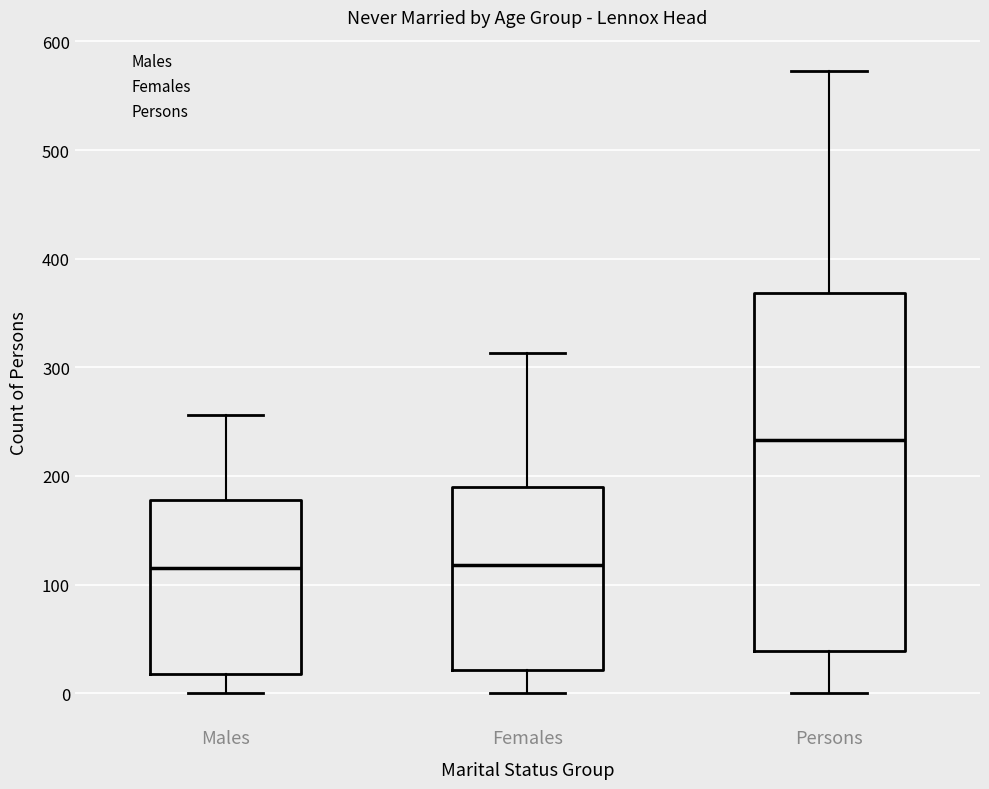

Where is the lower edge of the box for Females on the y-axis? The values are not printed on the chart, so give them approximately, as read against the axis.

20